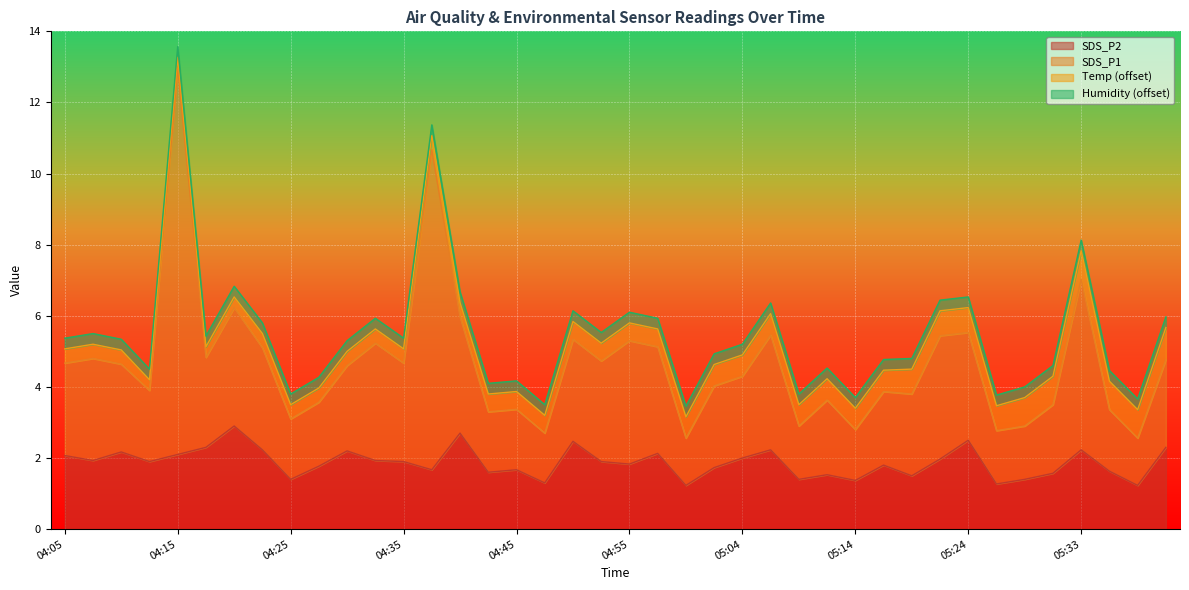

What is the total value across all series at 04:45?

4.2